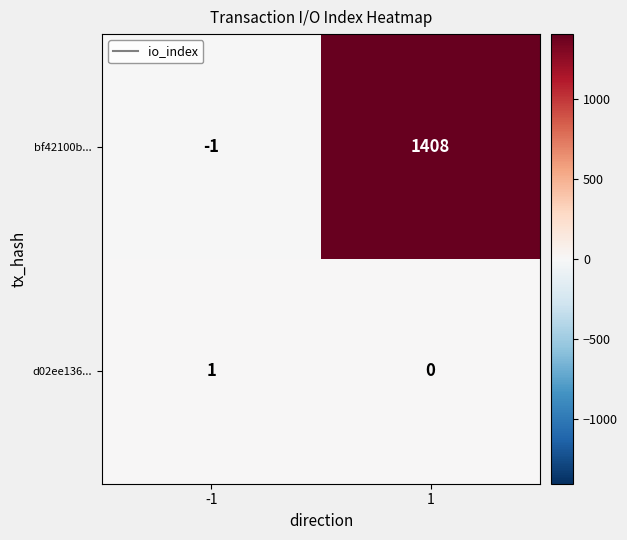

List the series in order of their peak value, lowest first.

d02ee136..., bf42100b...